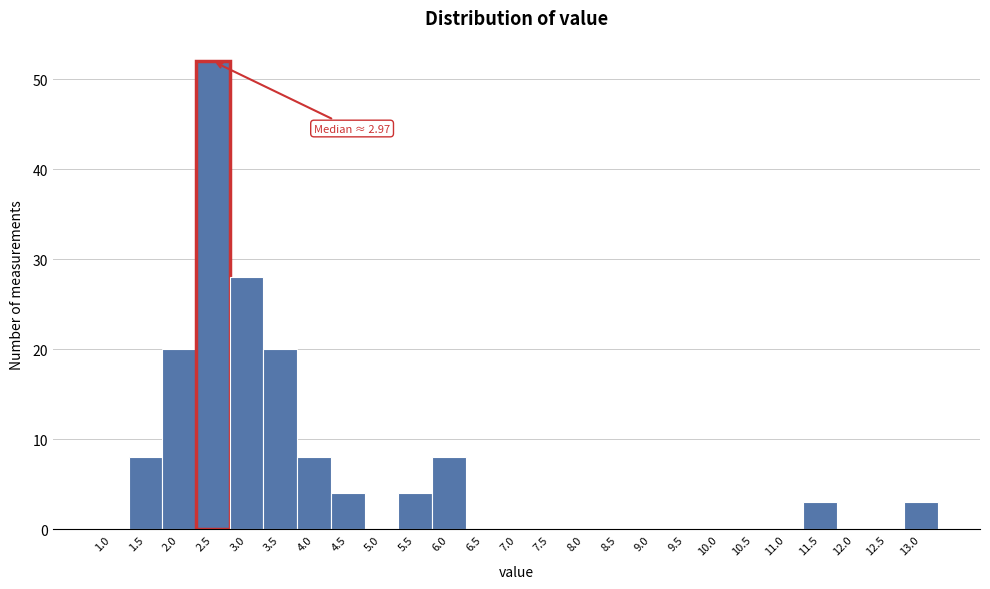

Reading left to right, transcribe all the data shown in this chart.

1.0=0	1.5=8	2.0=20	2.5=52	3.0=28	3.5=20	4.0=8	4.5=4	5.0=0	5.5=4	6.0=8	6.5=0	7.0=0	7.5=0	8.0=0	8.5=0	9.0=0	9.5=0	10.0=0	10.5=0	11.0=0	11.5=3	12.0=0	12.5=0	13.0=3